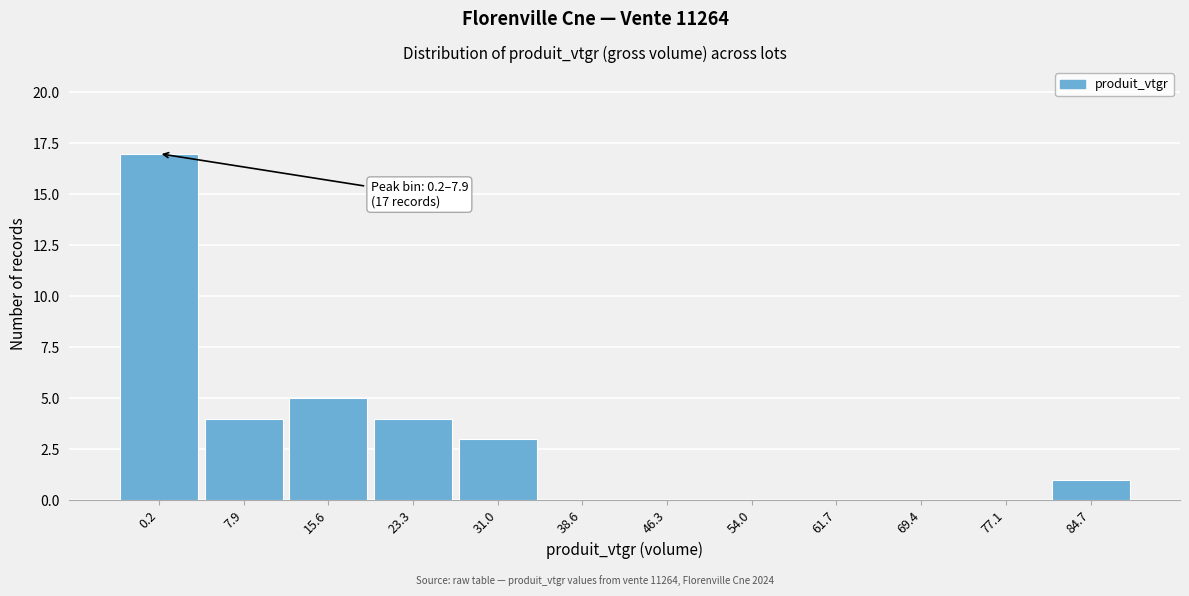

Reading left to right, list all the values displayed in this chart.

0.2=17	7.9=4	15.6=5	23.3=4	31.0=3	38.6=0	46.3=0	54.0=0	61.7=0	69.4=0	77.1=0	84.7=1